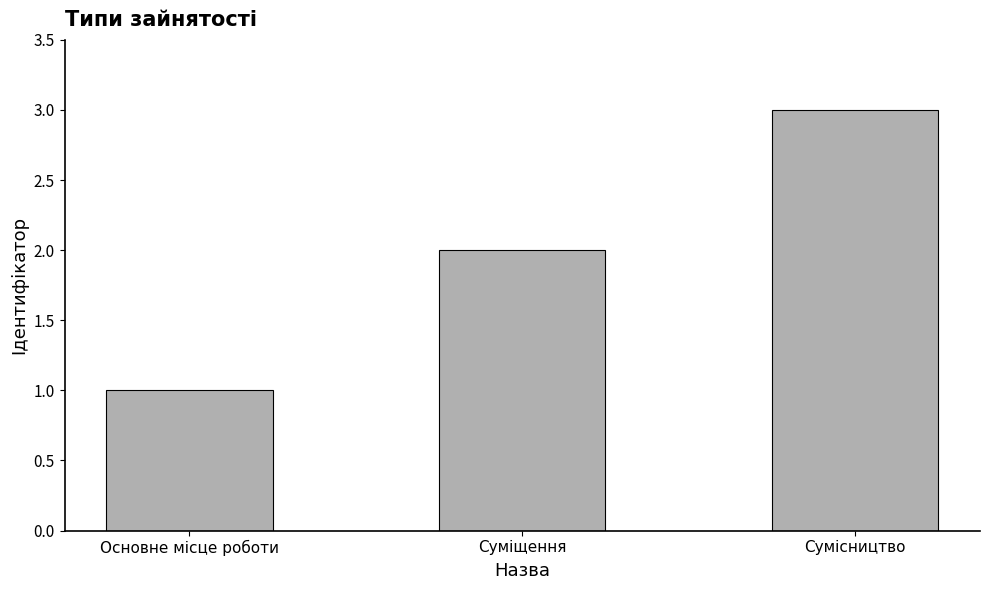

What is the difference between the values at Основне місце роботи and Суміщення?

1